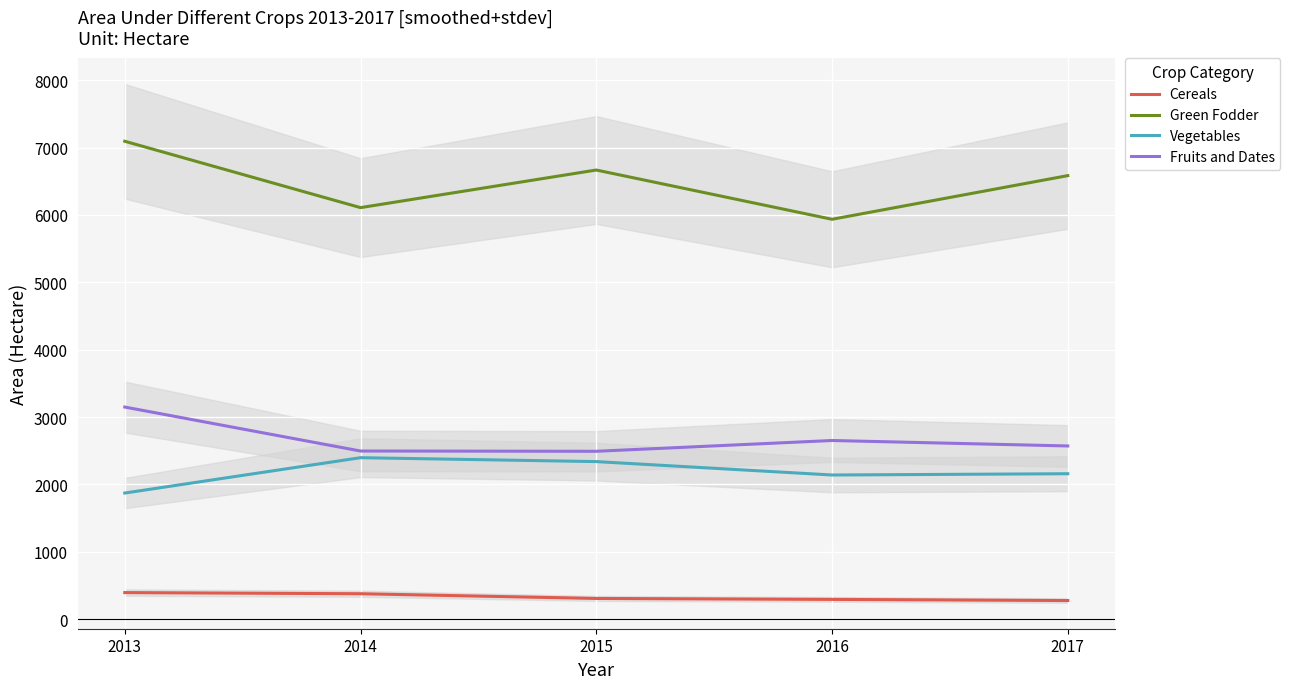

Which series has the largest total across all categories?

Green Fodder